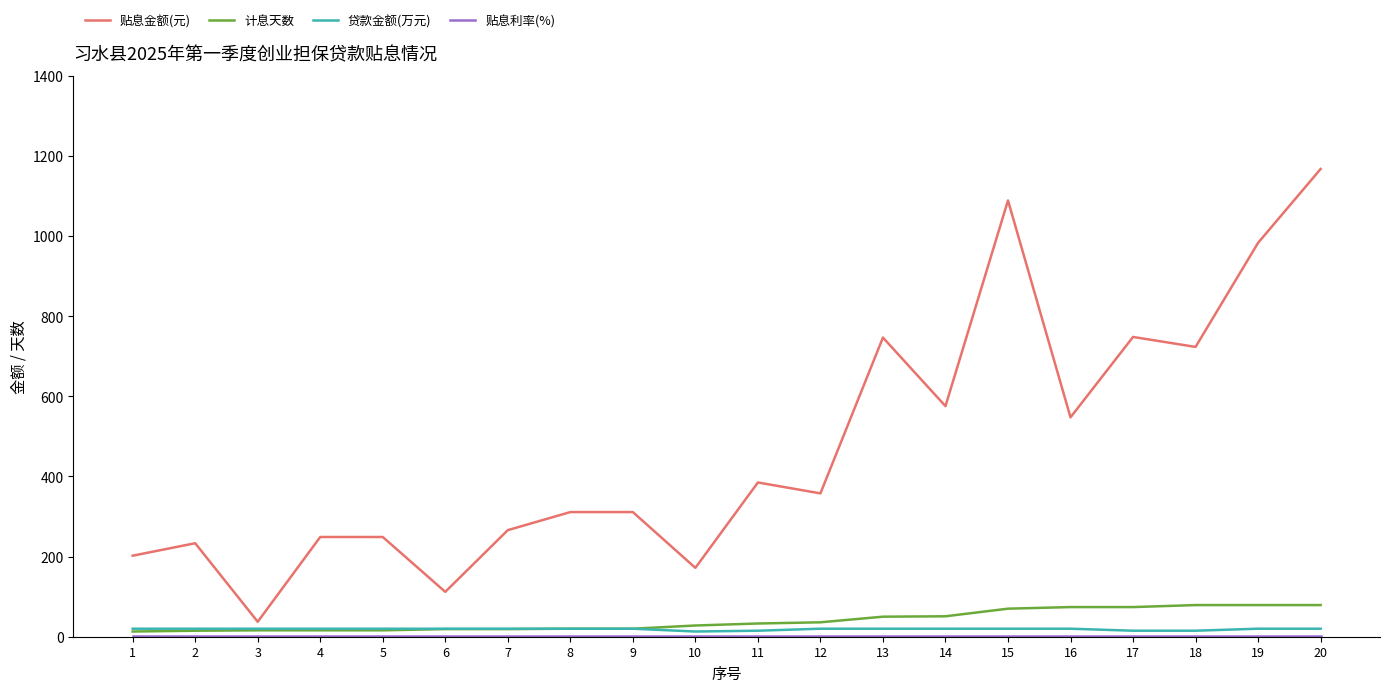

What is the maximum value for 贴息金额(元)?

1167.5